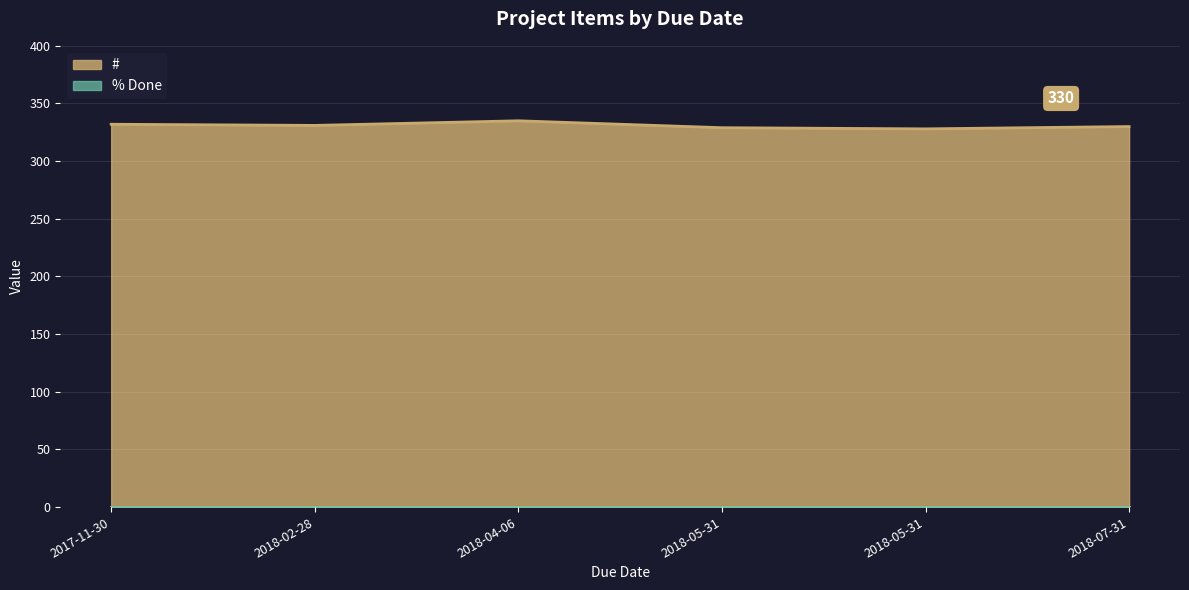

Where is the data nearest to the value 331?

2018-02-28